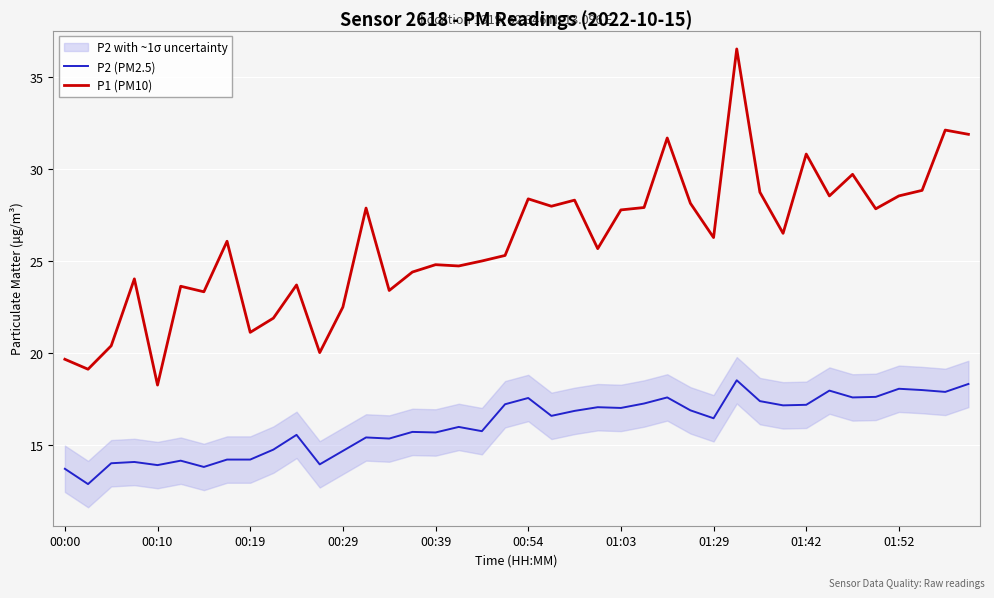

True or false: P1 (PM10) and P2 (PM2.5) cross at least once.

False